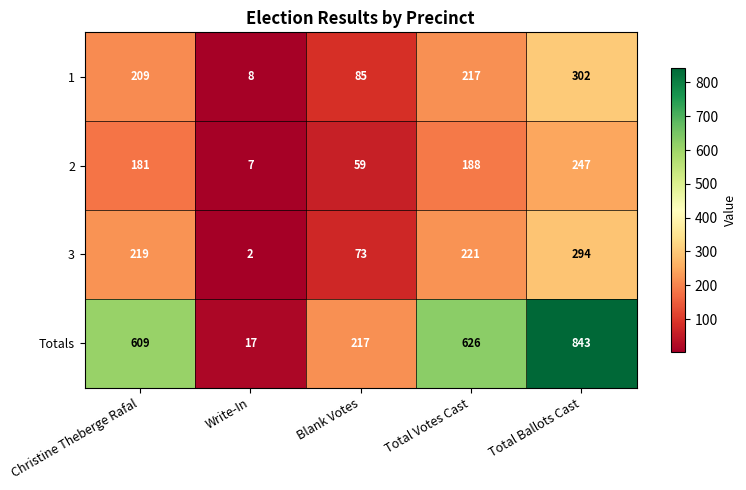

Which label corresponds to the largest value in the chart?

Total Ballots Cast